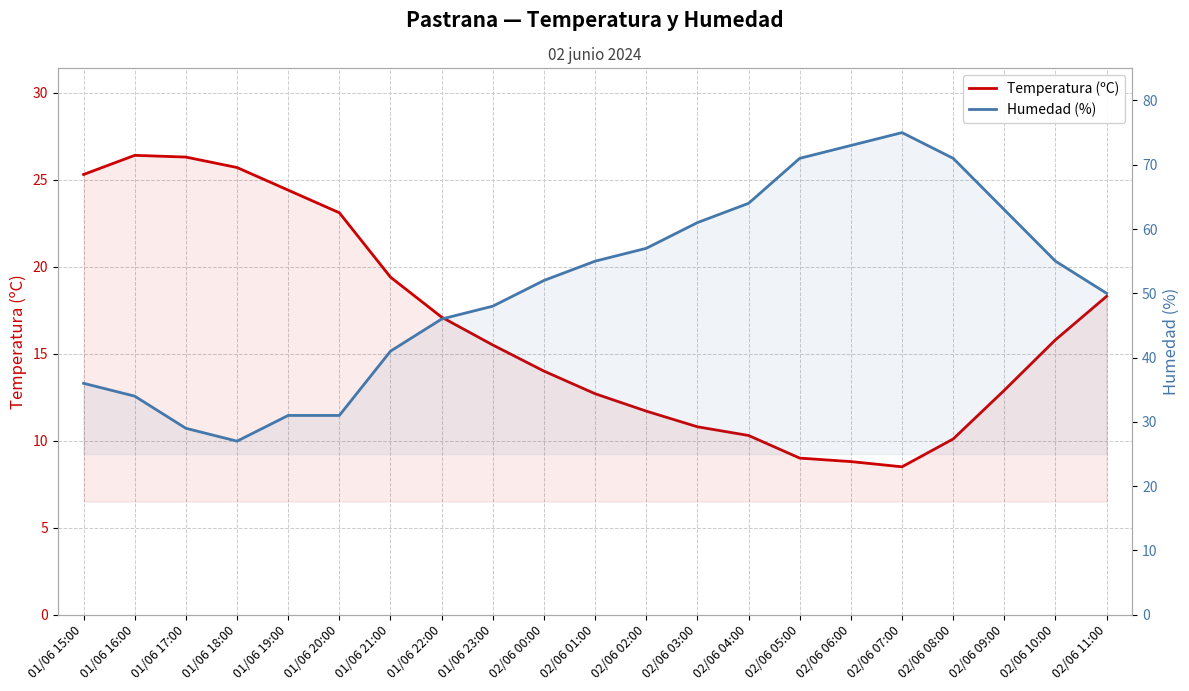

Where is the first local minimum for Humedad (%)?

01/06 18:00